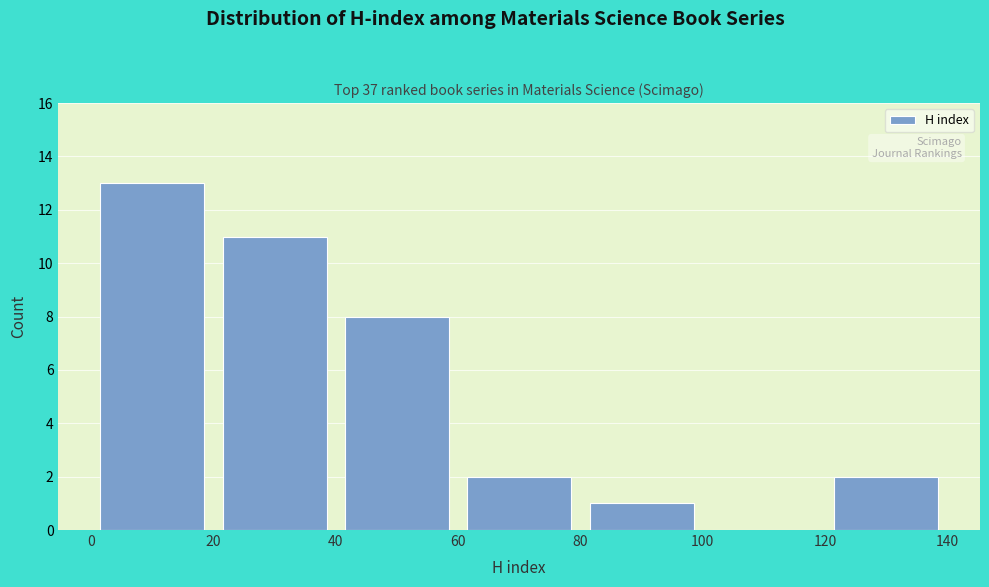

Which range on the x-axis has the tallest bar?

0 to 20